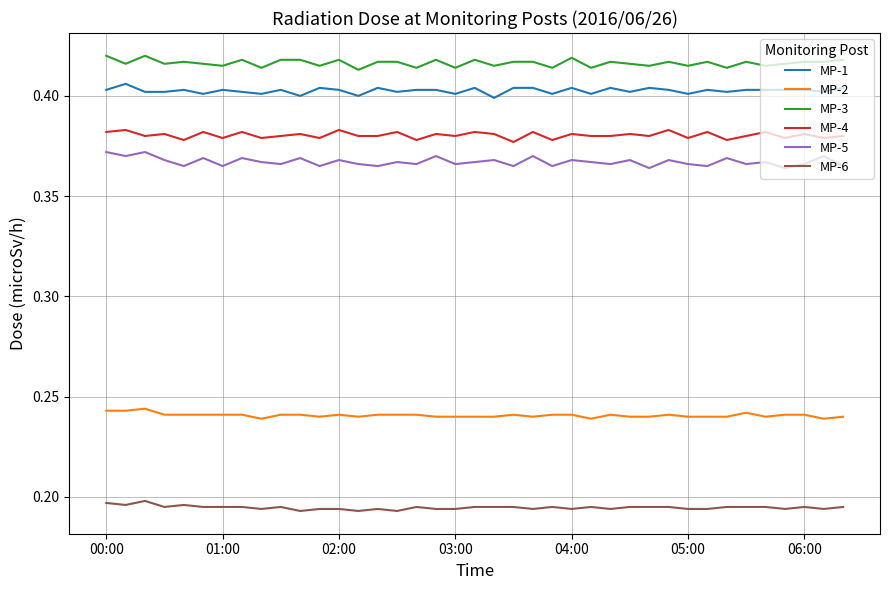

True or false: MP-1 and MP-4 cross at least once.

False